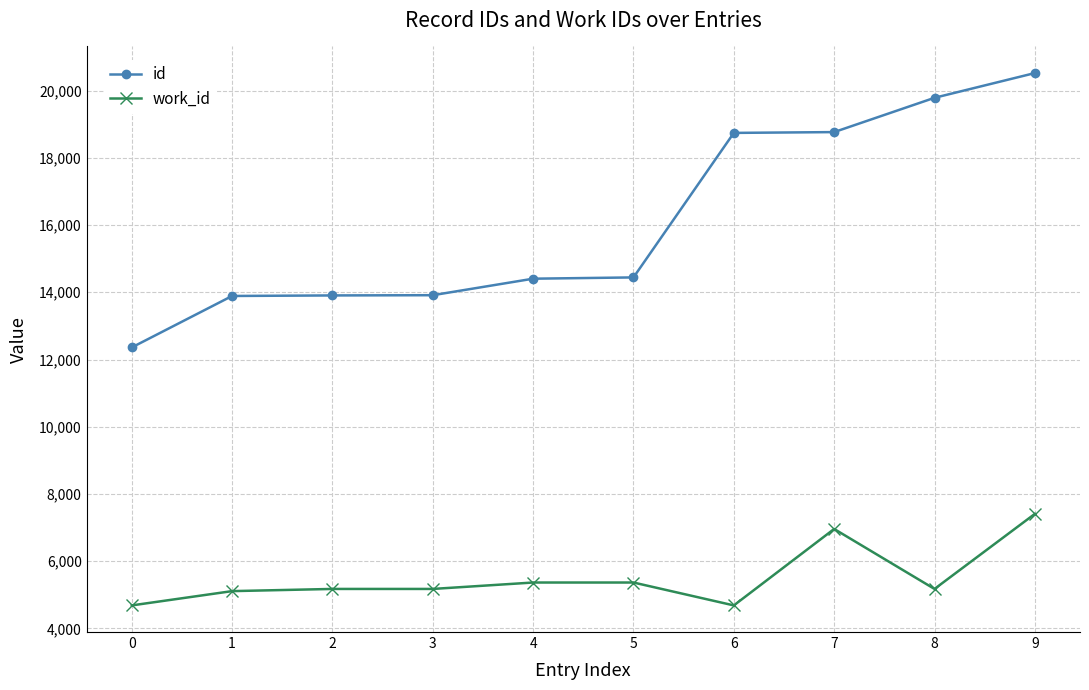

Rank the series at 7 from highest to lowest value.

id, work_id